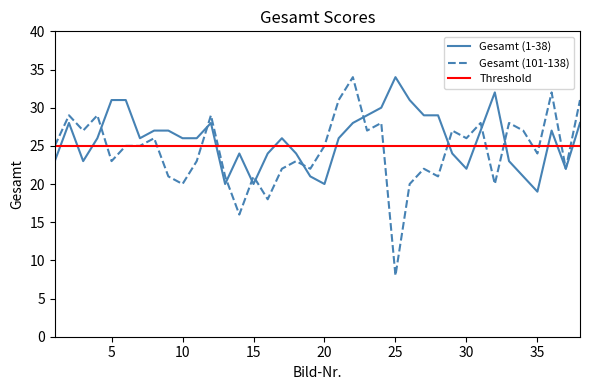

After their last crossing, which series has the higher values: Threshold or Gesamt (1-38)?

Gesamt (1-38)